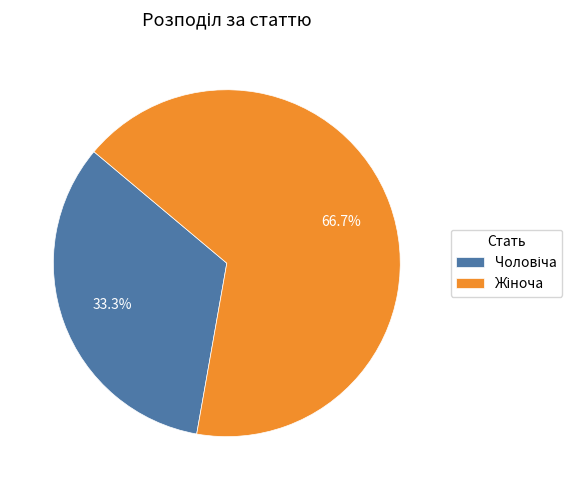

Is there a majority slice in this chart?

Yes